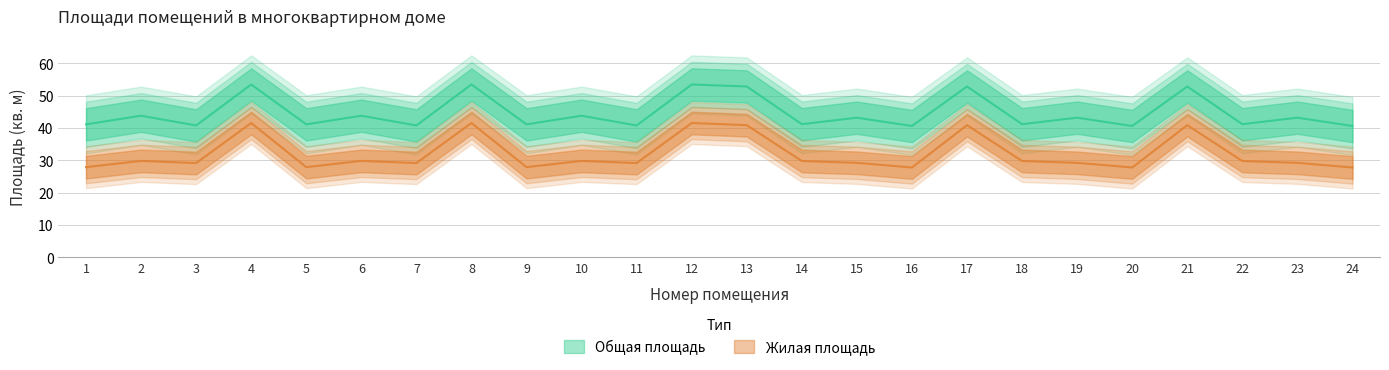

What is the maximum value shown in the chart?

53.4